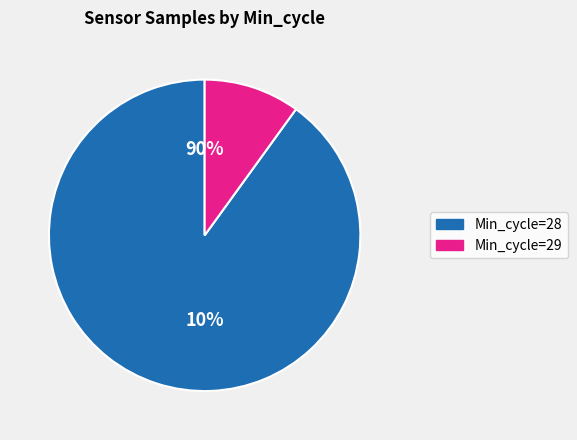

Is the sum of 28 and 28 greater than half?

No